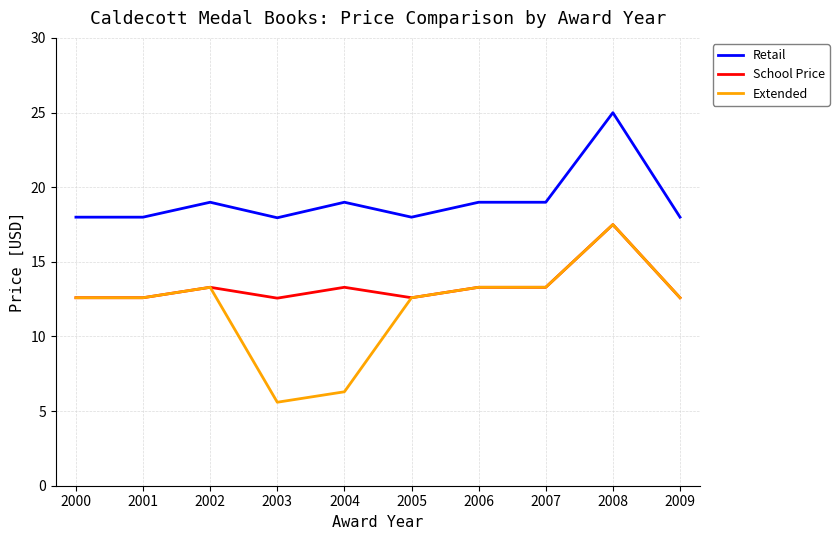

True or false: Retail and School Price cross at least once.

False